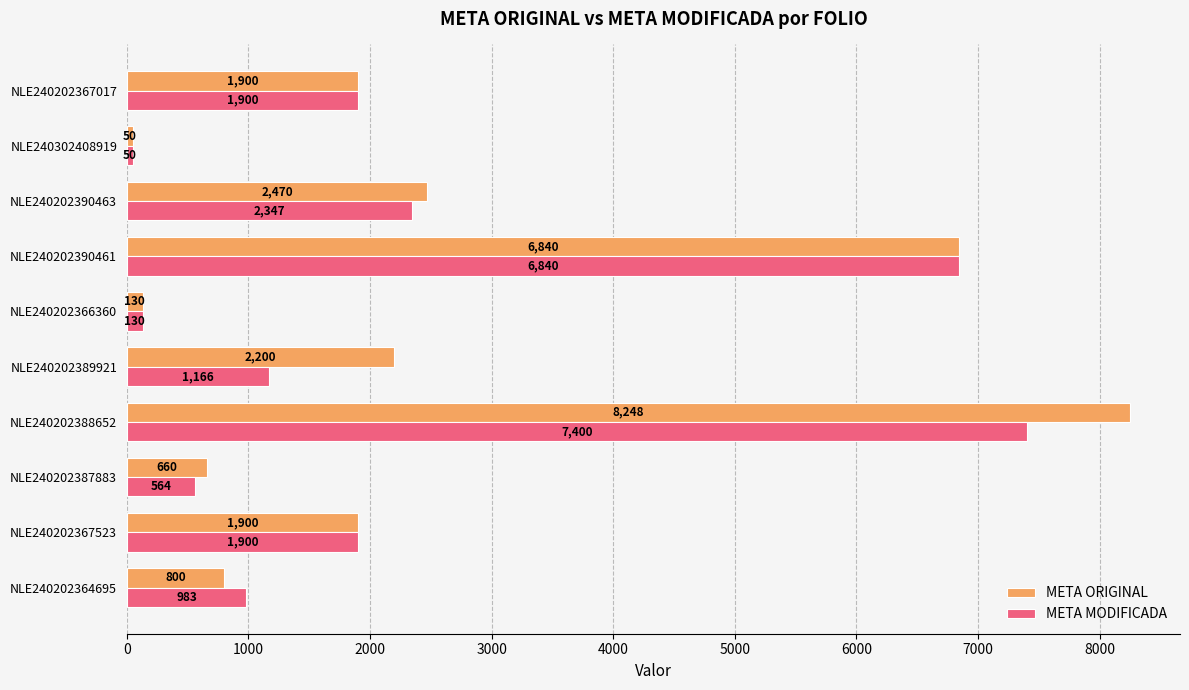

Which series has the largest total across all categories?

META ORIGINAL